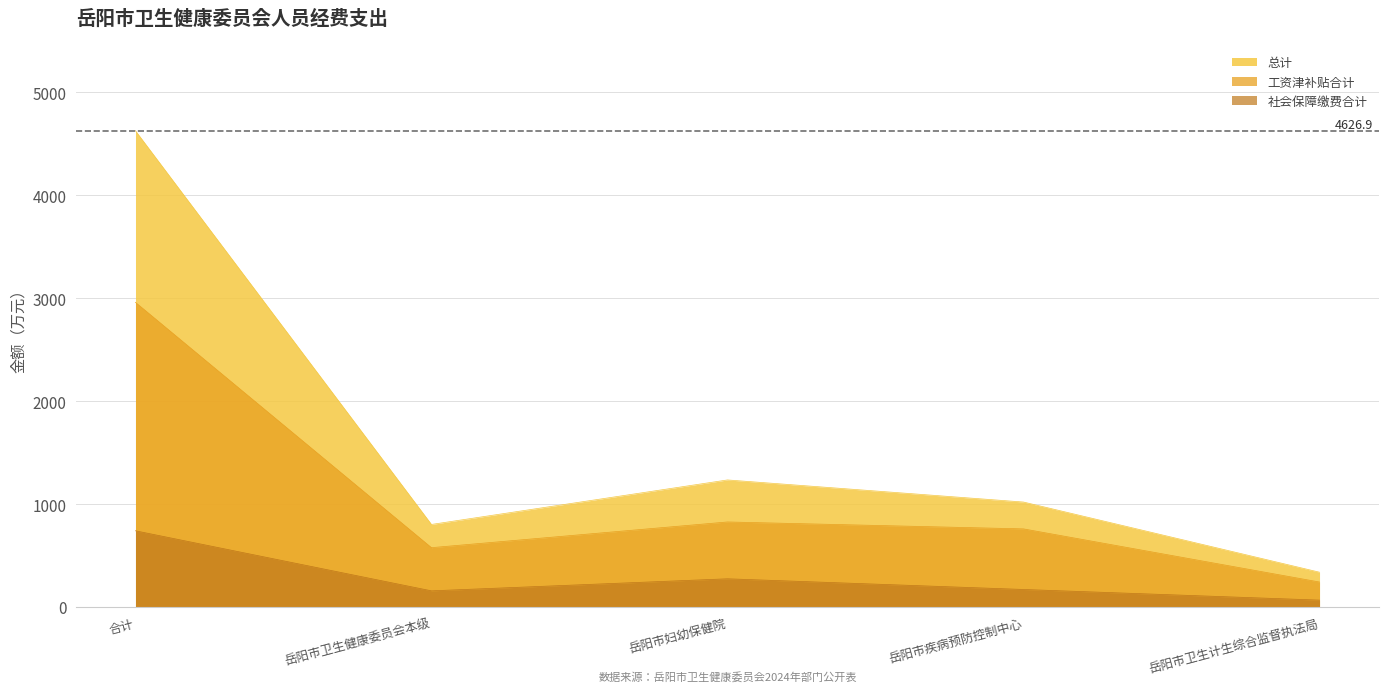

At which label is 工资津补贴合计 closest to 1600?

岳阳市妇幼保健院